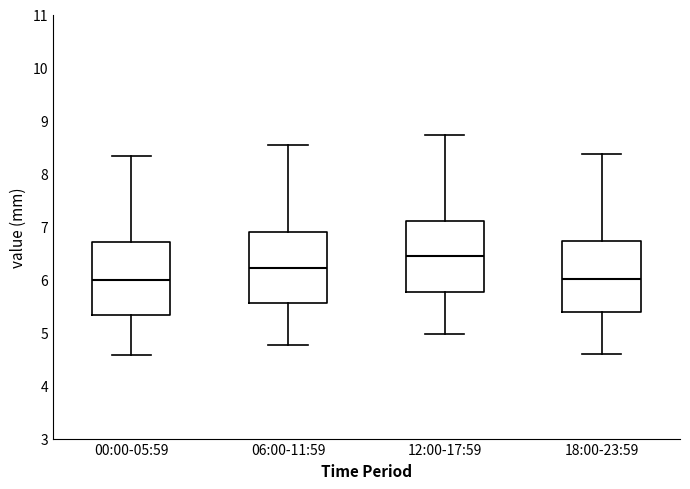

Where is the upper edge of the box for 06:00-11:59 on the y-axis? The values are not printed on the chart, so give them approximately, as read against the axis.

6.9